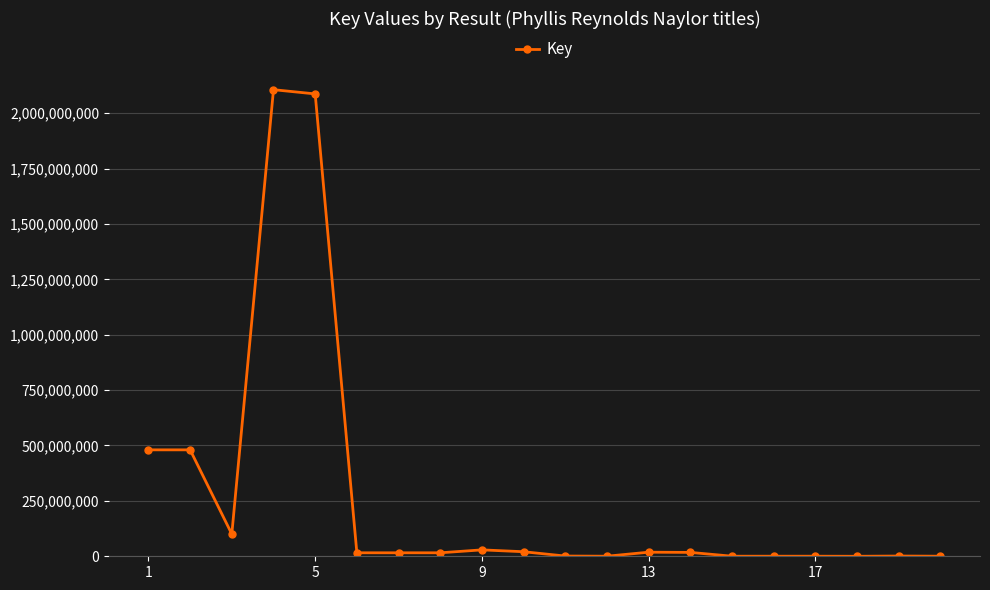

Count the number of data series in this chart.

1